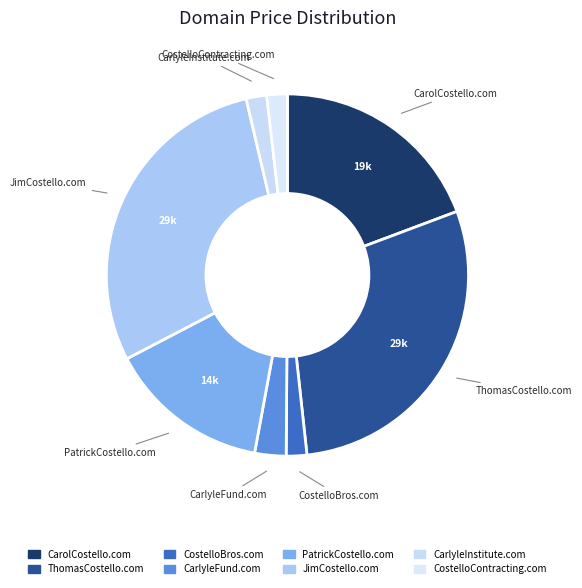

Rank the categories by value from highest to lowest.

ThomasCostello.com, JimCostello.com, CarolCostello.com, PatrickCostello.com, CarlyleFund.com, CostelloBros.com, CarlyleInstitute.com, CostelloContracting.com